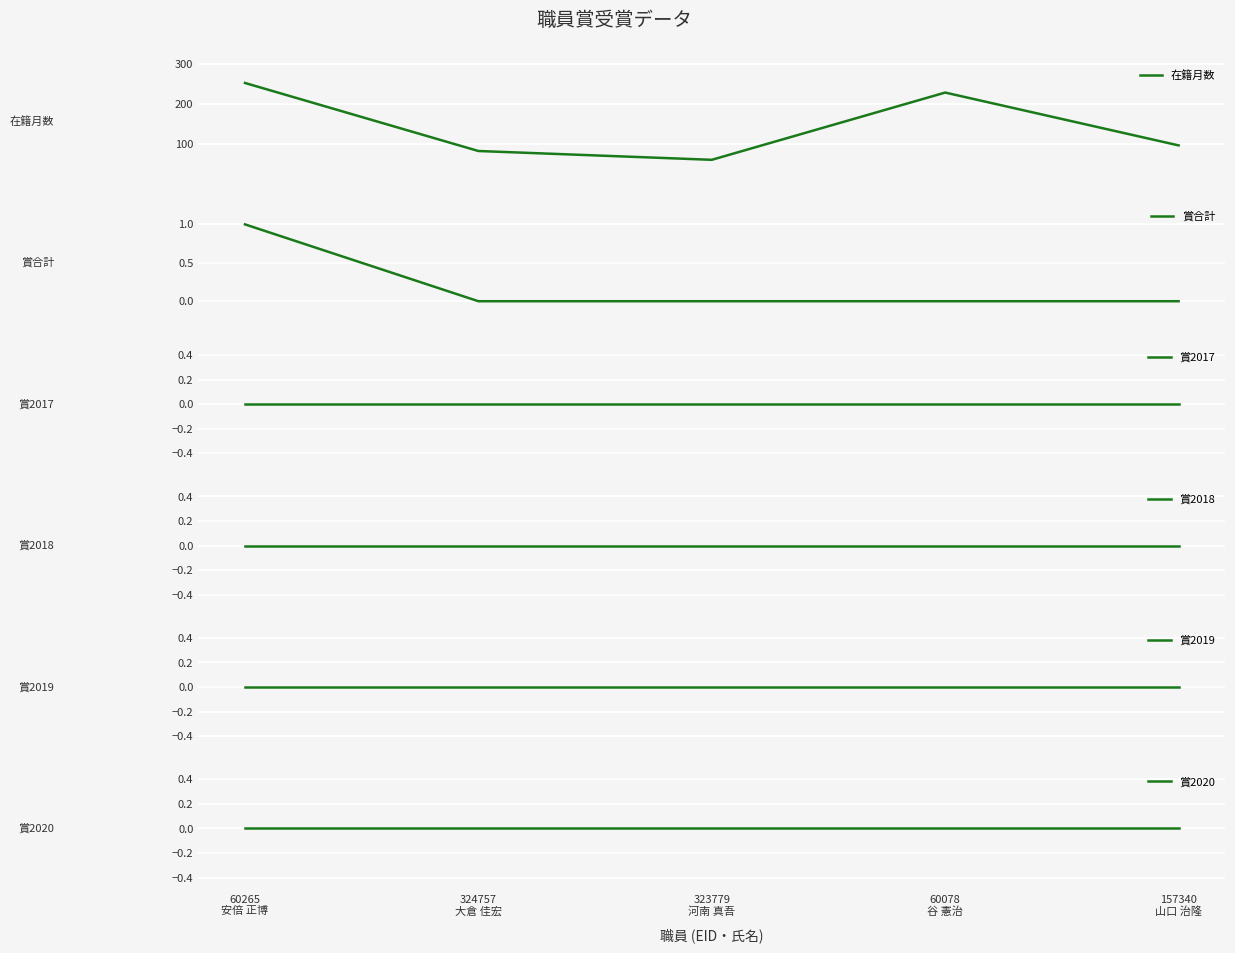

What is the spread (max minus min) of values at 324757
大倉 佳宏?

82